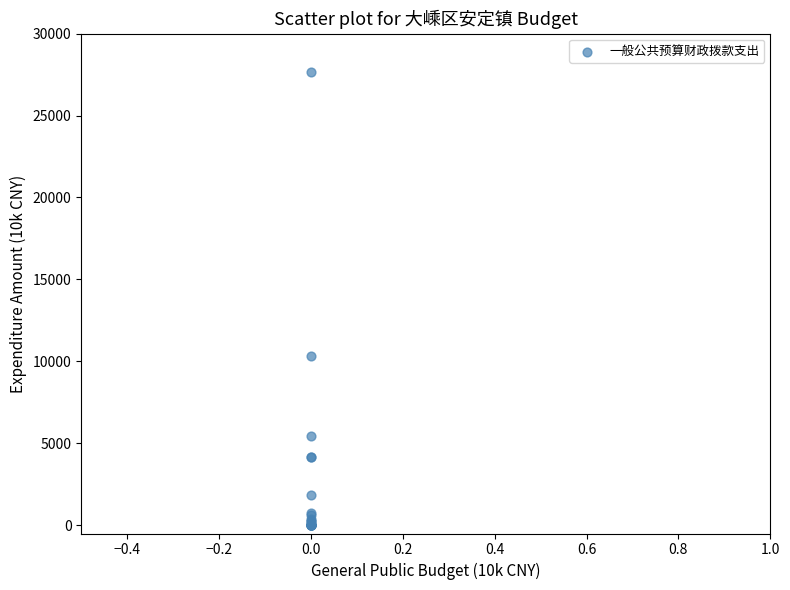

What Y value in the scatter plot is closest to 13814?

10313.8